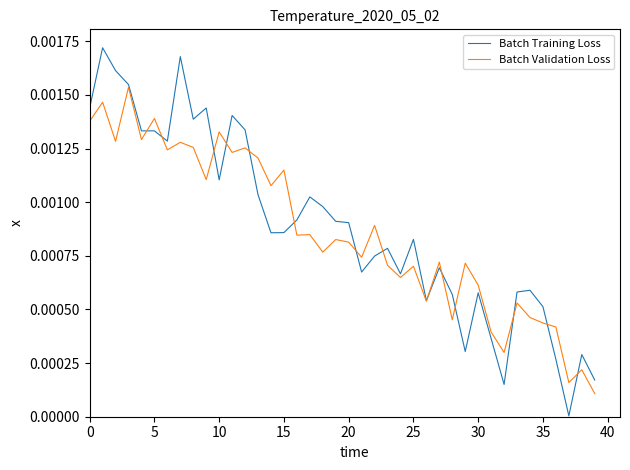

Which series has the largest range (max minus min)?

Batch Training Loss